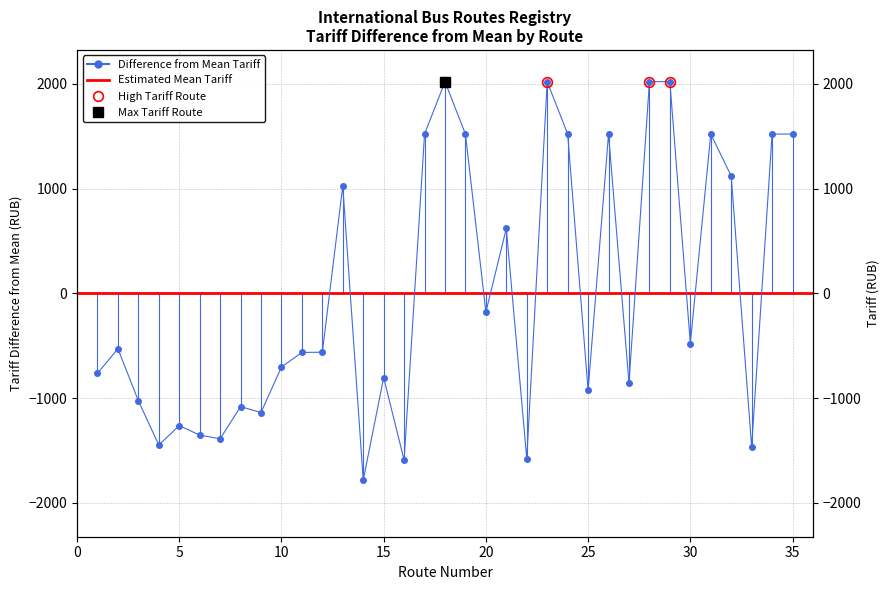

Which category has the highest value across all series?

18